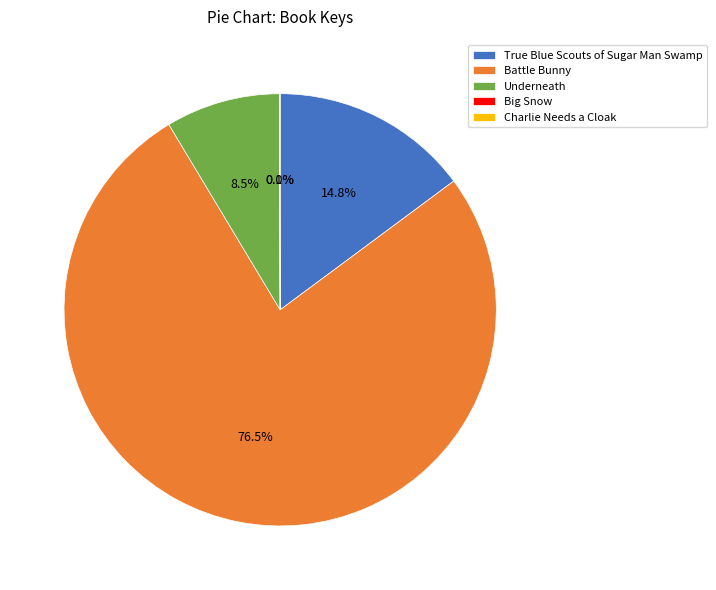

What is the ratio of the value at Battle Bunny to the value at Underneath?

9.0